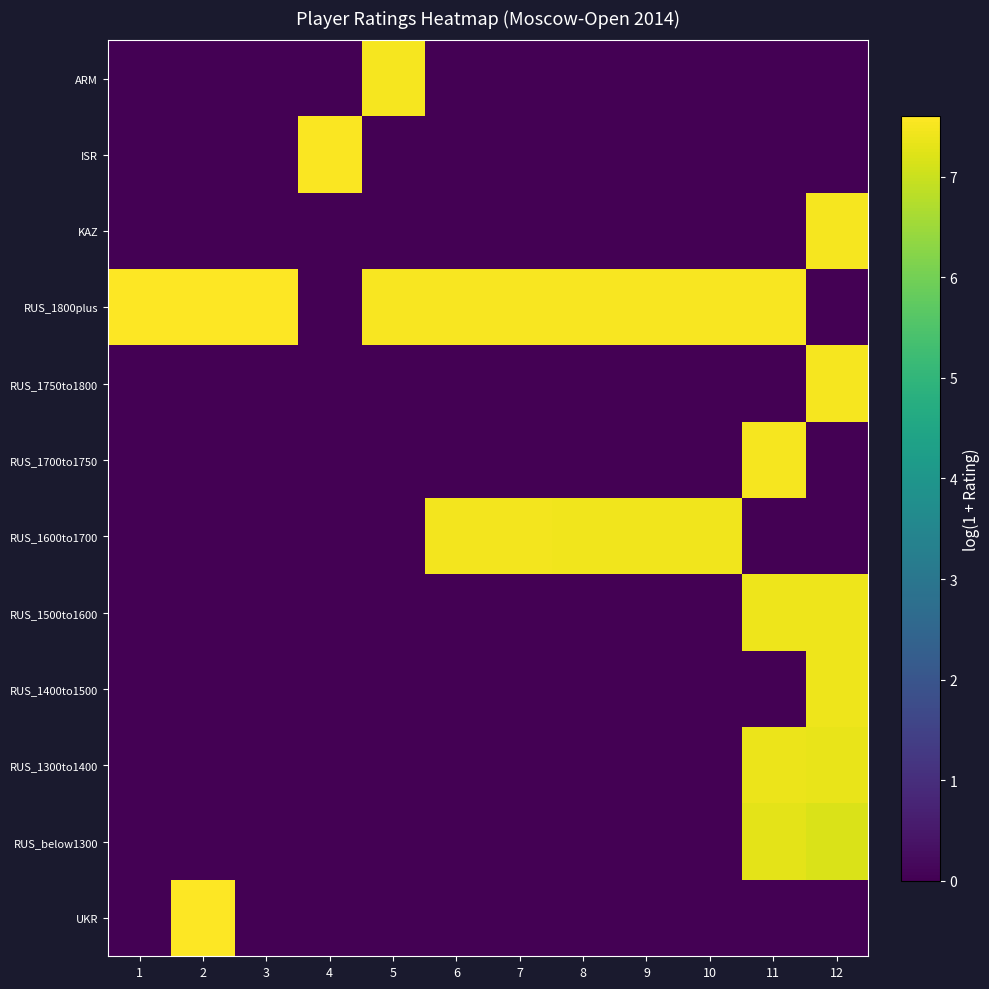

At 10, list the series in order from smallest to largest.

ARM, ISR, KAZ, RUS_1750to1800, RUS_1700to1750, RUS_1500to1600, RUS_1400to1500, RUS_1300to1400, RUS_below1300, UKR, RUS_1600to1700, RUS_1800plus